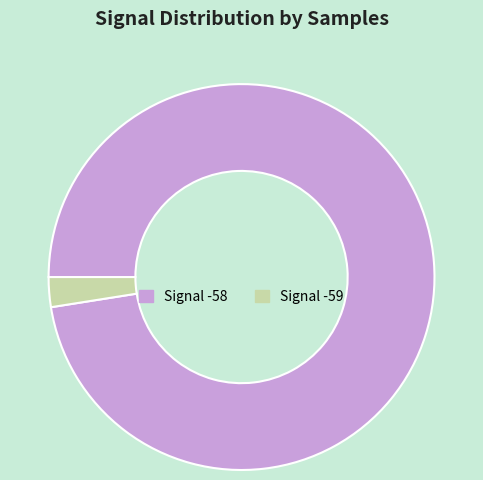

Rank the categories by value from highest to lowest.

Signal -58, Signal -59